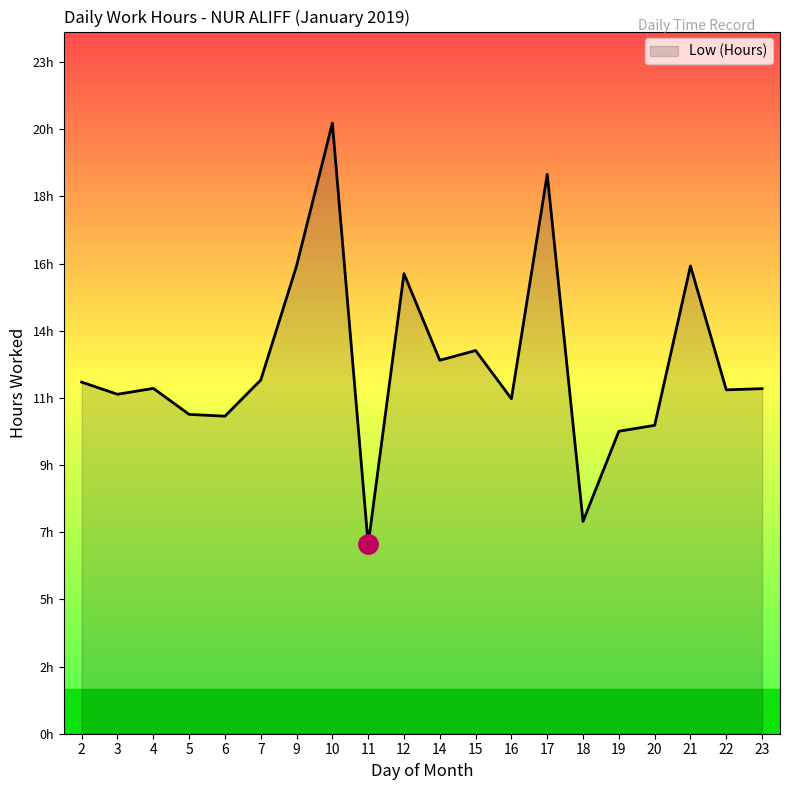

Approximately how many times larger is the value at 22 compared to 11?

1.8